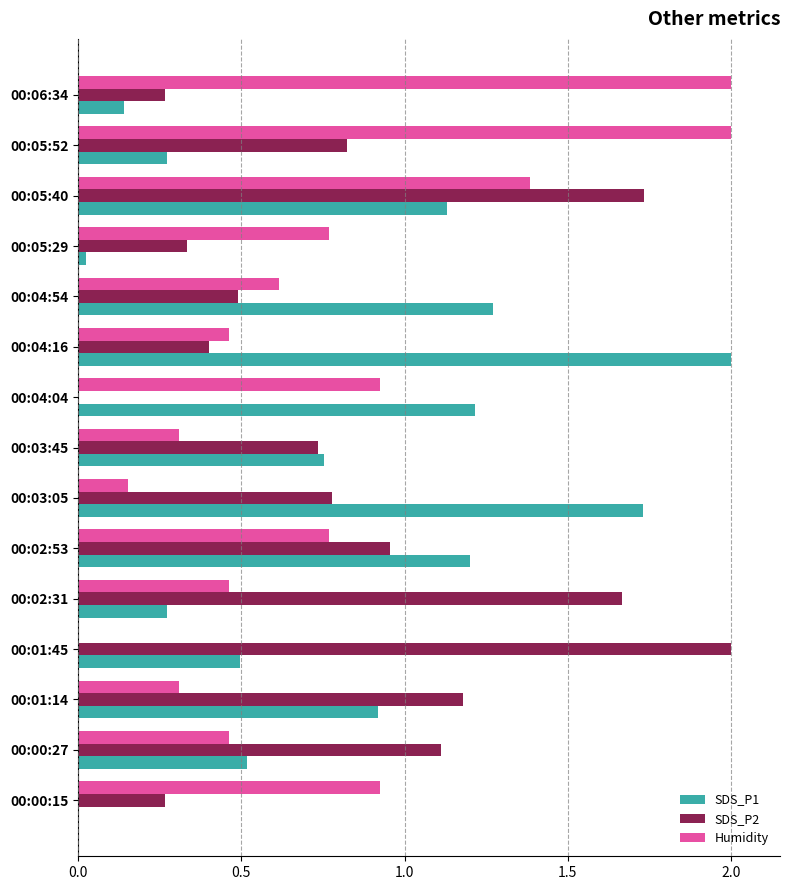

What is the sum of all Humidity values?

11.5